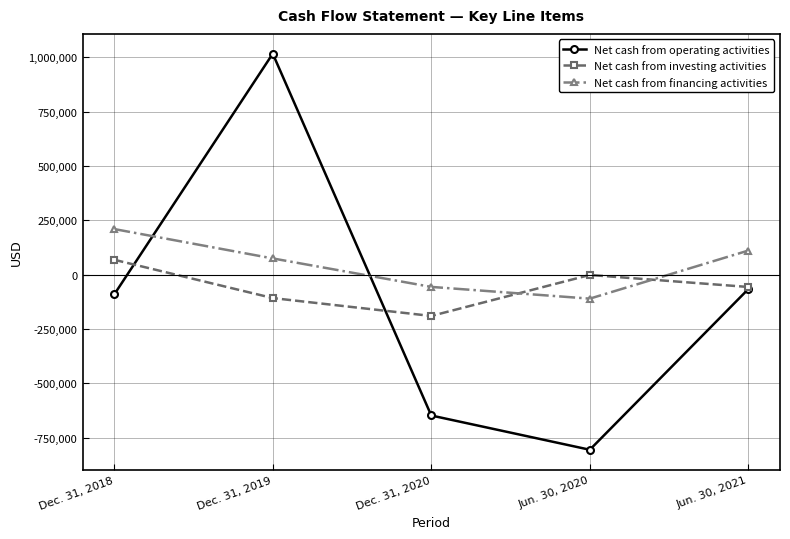

Between Dec. 31, 2018 and Dec. 31, 2020, which series saw the biggest shift?

Net cash from operating activities